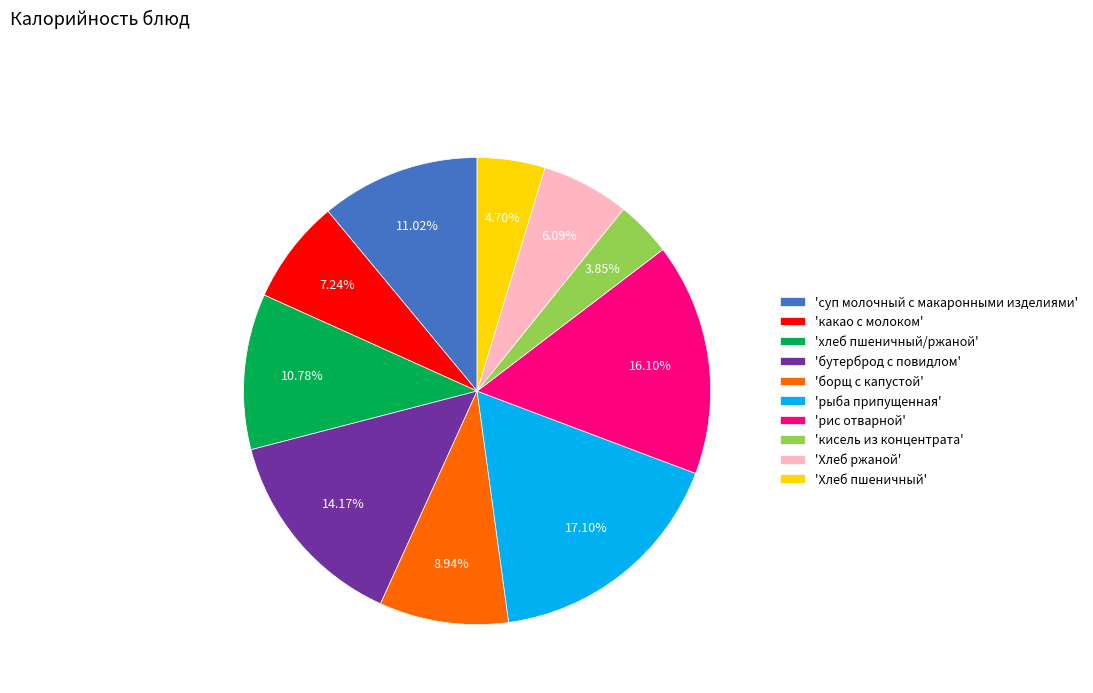

Which category has the biggest portion of the pie?

'рыба припущенная'